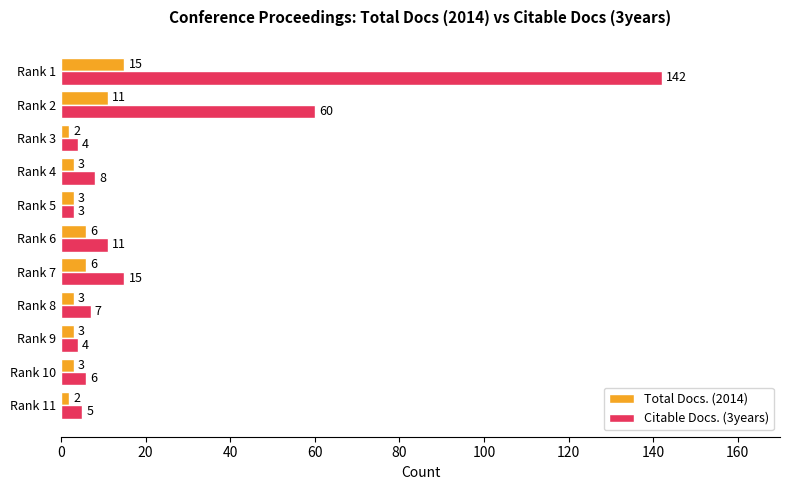

What is the sum of the Total Docs. (2014) values at Rank 9 and Rank 8?

6